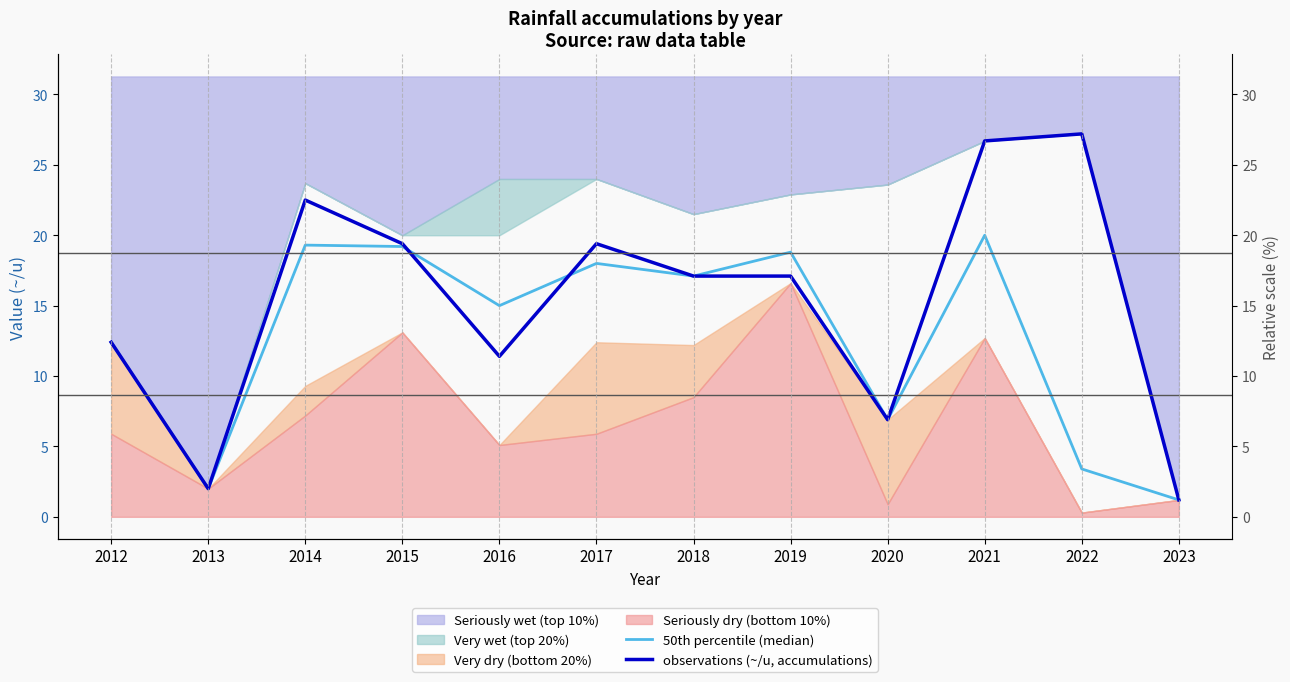

How many interior local valleys does the observations (~/u, accumulations) series have?

3